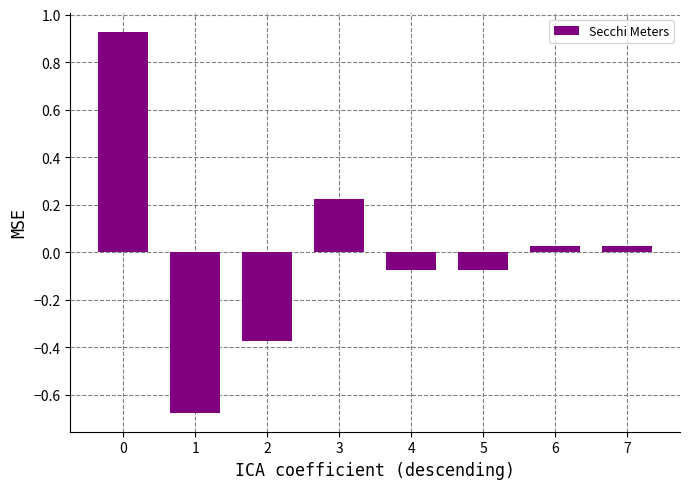

How many values are above zero?

4